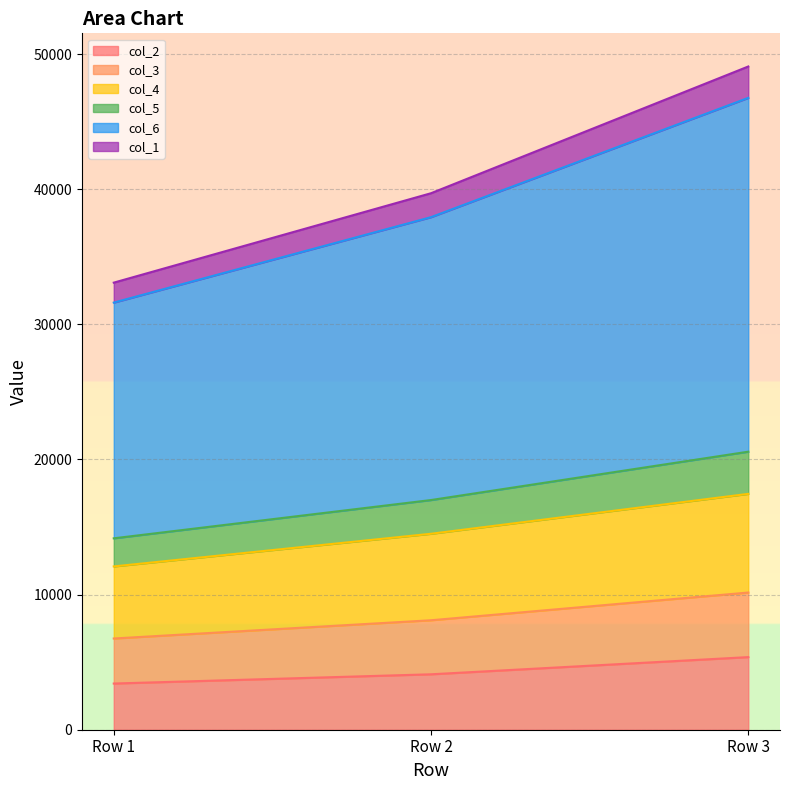

Which category has the lowest value across all series?

Row 1